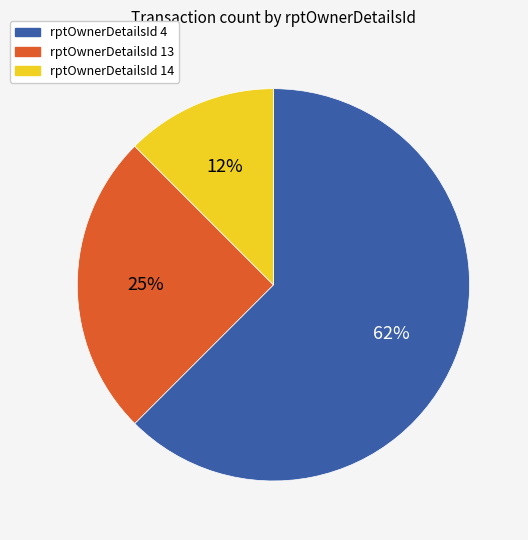

Does rptOwnerDetailsId 13 represent more than half of the total?

No